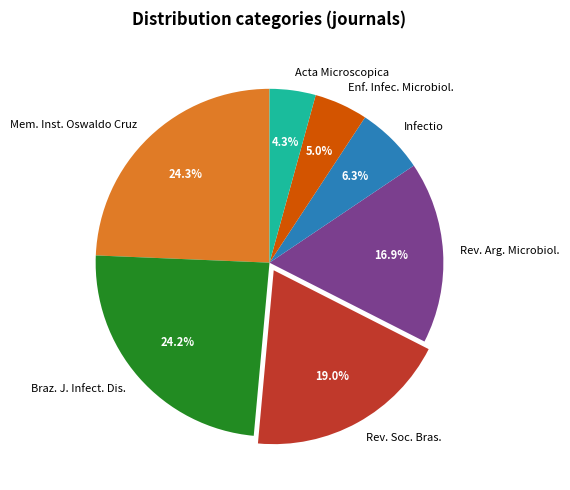

Between Braz. J. Infect. Dis. and Rev. Soc. Bras., which is larger?

Braz. J. Infect. Dis.